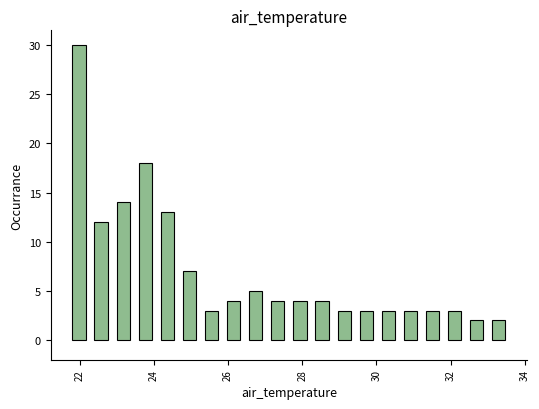

Read against the x-axis, roughly where is the centre of the tallest bar?

22.0